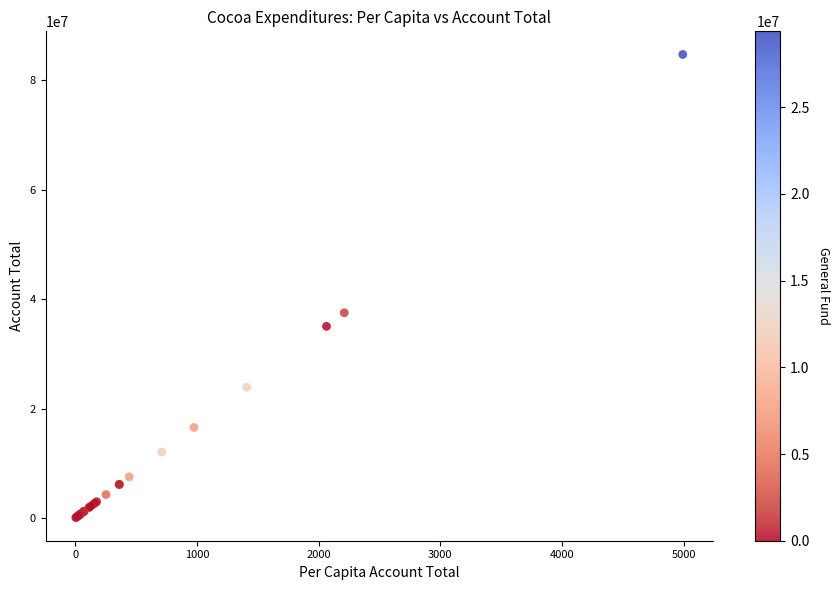

What Y value in the scatter plot is closest to 42397159?

37511425